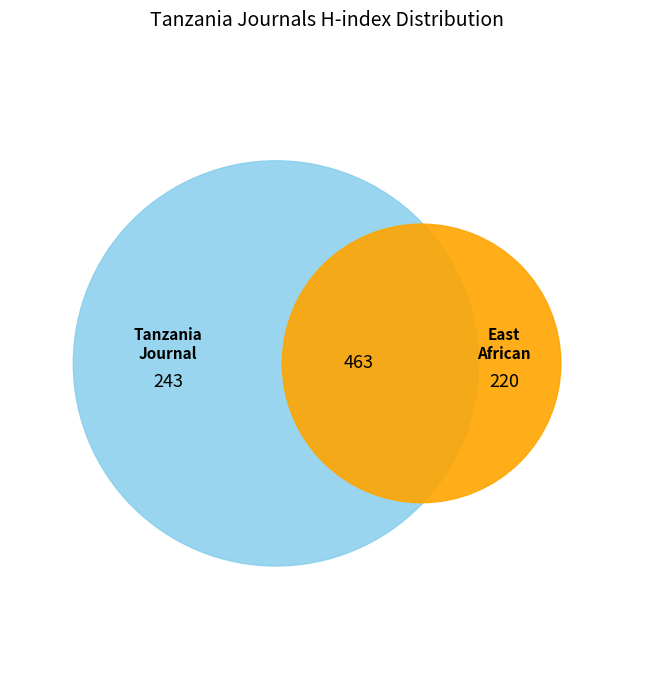

Count the number of slices in the pie.

2